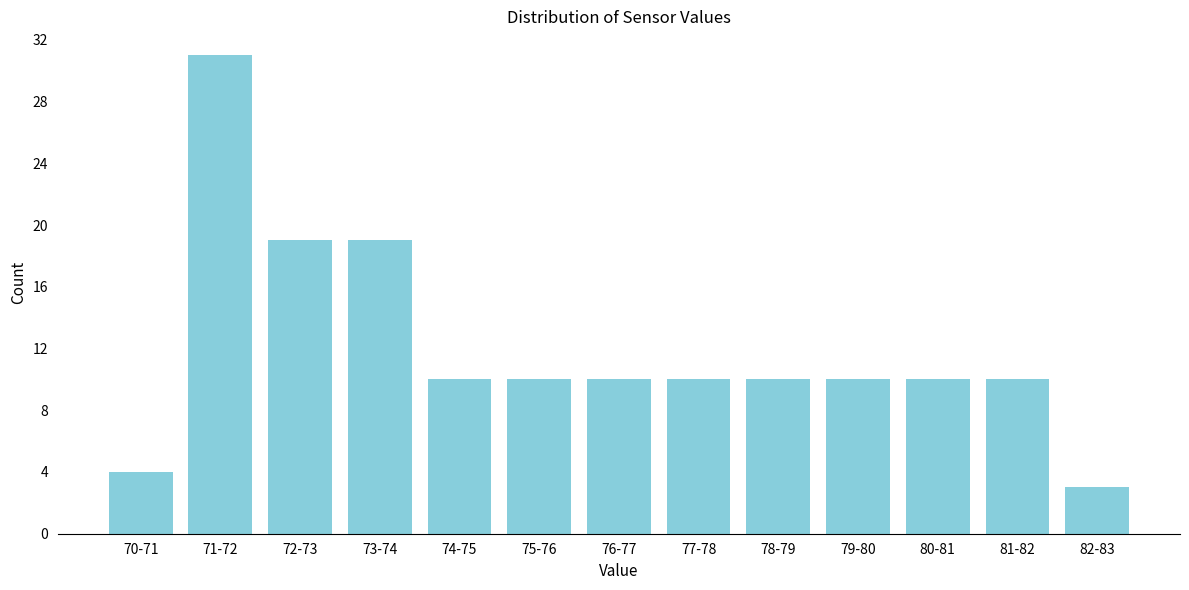

Reading left to right, what are all the values shown in this chart?

4	31	19	19	10	10	10	10	10	10	10	10	3